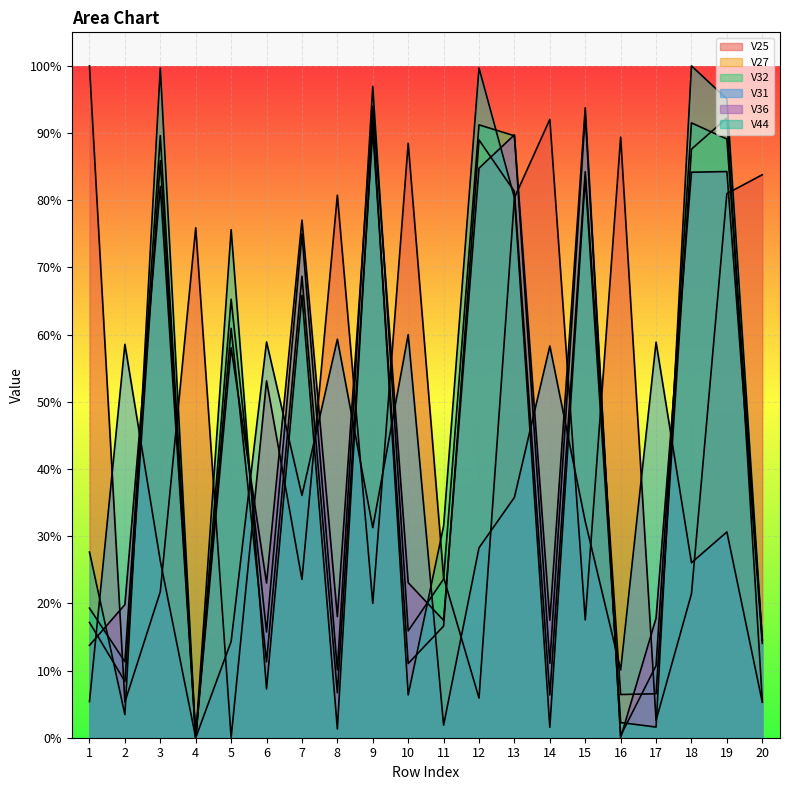

True or false: V27 has a value of 0.1 at 17.

True